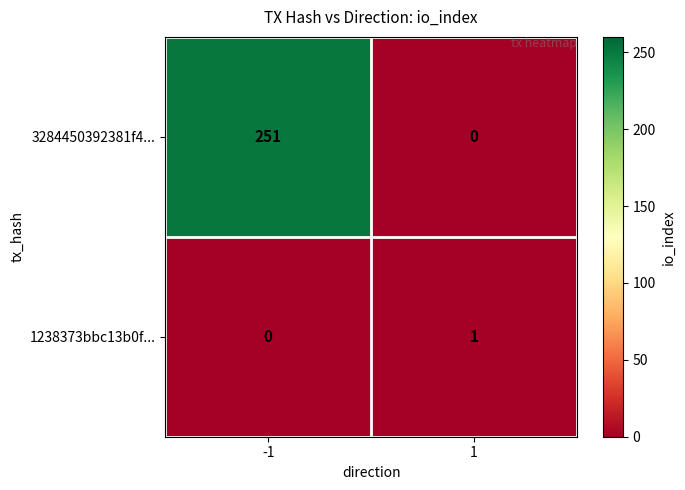

Which series has the largest range (max minus min)?

3284450392381f4...